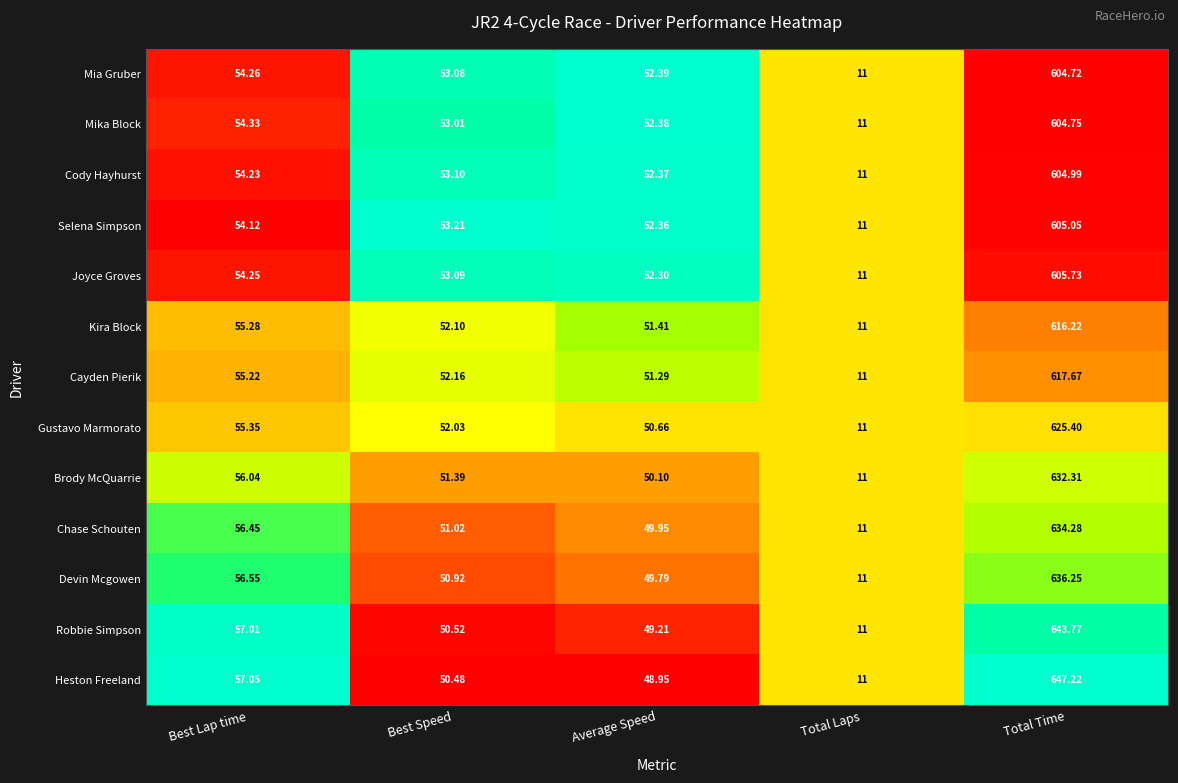

Where does the Kira Block series first go above 52?

Best Lap time